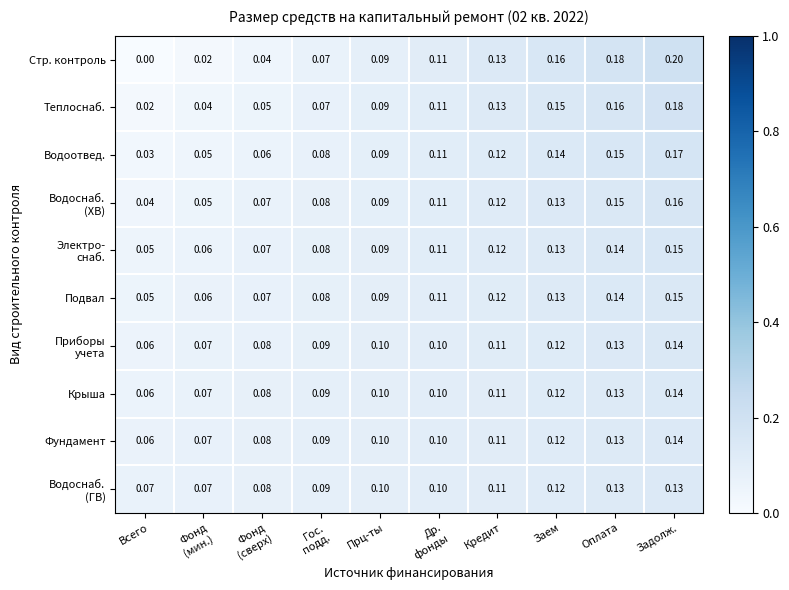

At how many categories does at least one series exceed 0?

10